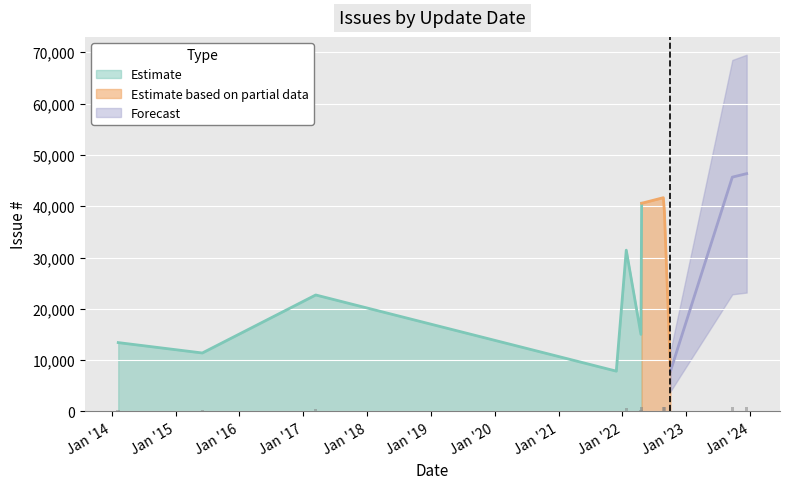

List the labels in order of value, largest first.

2023-12-13, 2023-09-22, 2022-08-23, 2022-04-21, 2022-08-29, 2022-01-23, 2017-03-13, 2022-04-17, 2014-02-07, 2015-06-03, 2022-10-03, 2021-11-27